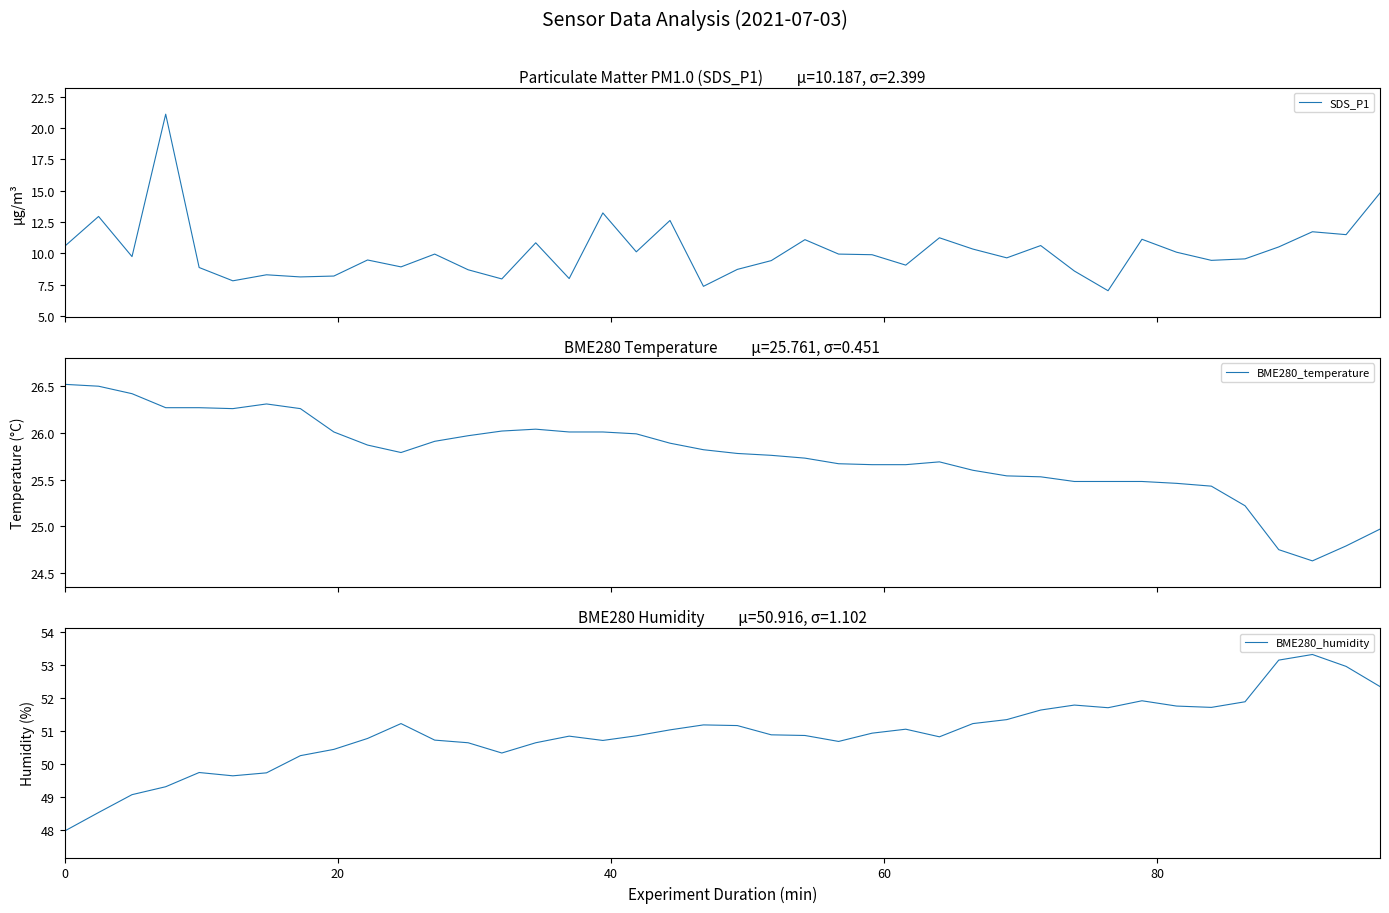

Reading right to left, extract all data points from this chart.

SDS_P1: 14.8	11.5	11.7	10.5	9.6	9.4	10.1	11.1	7.0	8.6	10.6	9.7	10.3	11.2	9.1	9.9	9.9	11.1	9.4	8.7	7.4	12.6	10.1	13.2	8.0	10.8	8.0	8.7	9.9	8.9	9.5	8.2	8.1	8.3	7.8	8.9	21.1	9.8	12.9	10.6
BME280_temperature: 25.0	24.8	24.6	24.8	25.2	25.4	25.5	25.5	25.5	25.5	25.5	25.5	25.6	25.7	25.7	25.7	25.7	25.7	25.8	25.8	25.8	25.9	26.0	26.0	26.0	26.0	26.0	26.0	25.9	25.8	25.9	26.0	26.3	26.3	26.3	26.3	26.3	26.4	26.5	26.5
BME280_humidity: 52.3	53.0	53.3	53.1	51.9	51.7	51.8	51.9	51.7	51.8	51.6	51.3	51.2	50.8	51.0	50.9	50.7	50.9	50.9	51.2	51.2	51.0	50.9	50.7	50.8	50.6	50.3	50.6	50.7	51.2	50.8	50.4	50.2	49.7	49.6	49.7	49.3	49.1	48.5	48.0